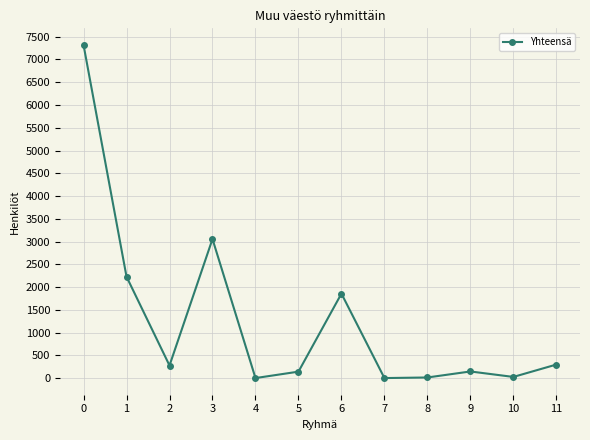

Count the number of categories in the chart.

12